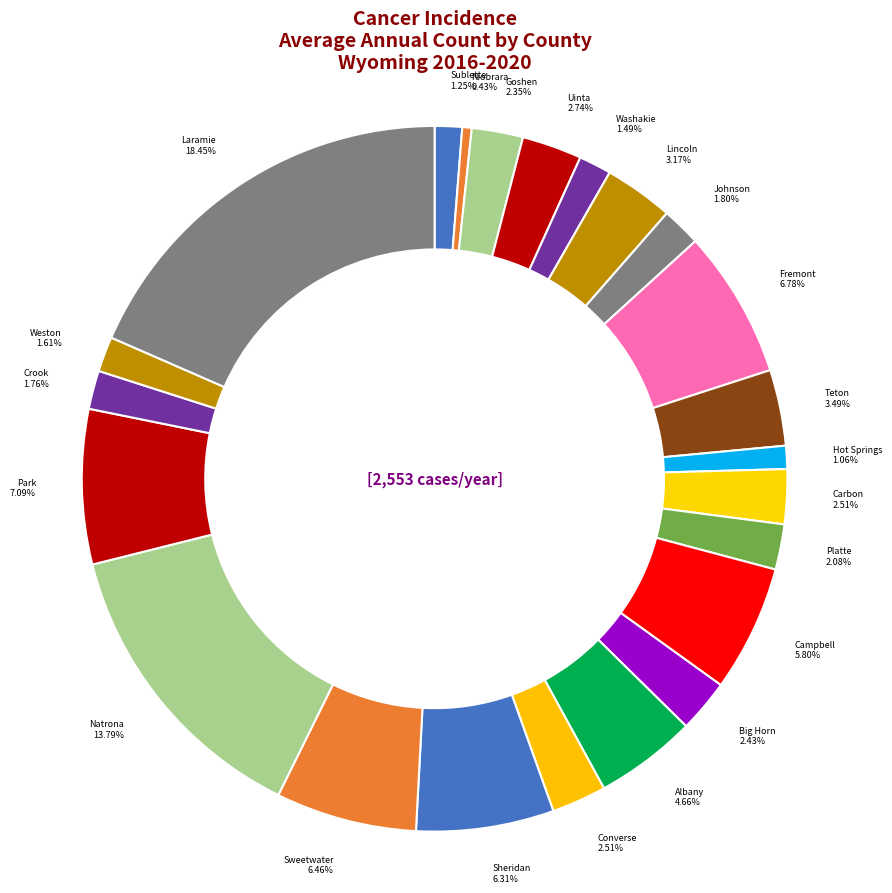

How many slices are in this pie chart?

23